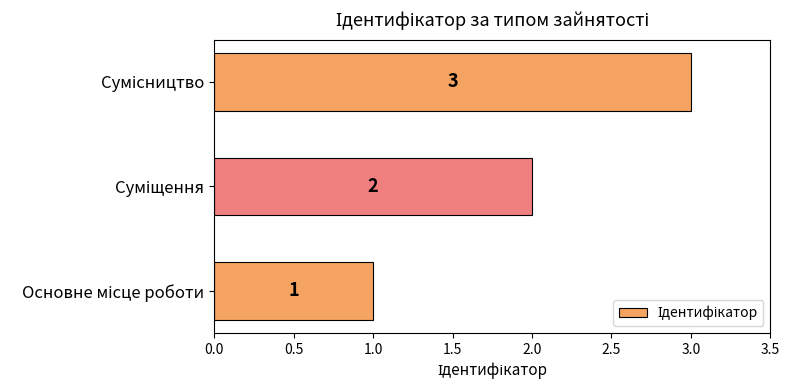

Count the values in the range 1 to 3.

3